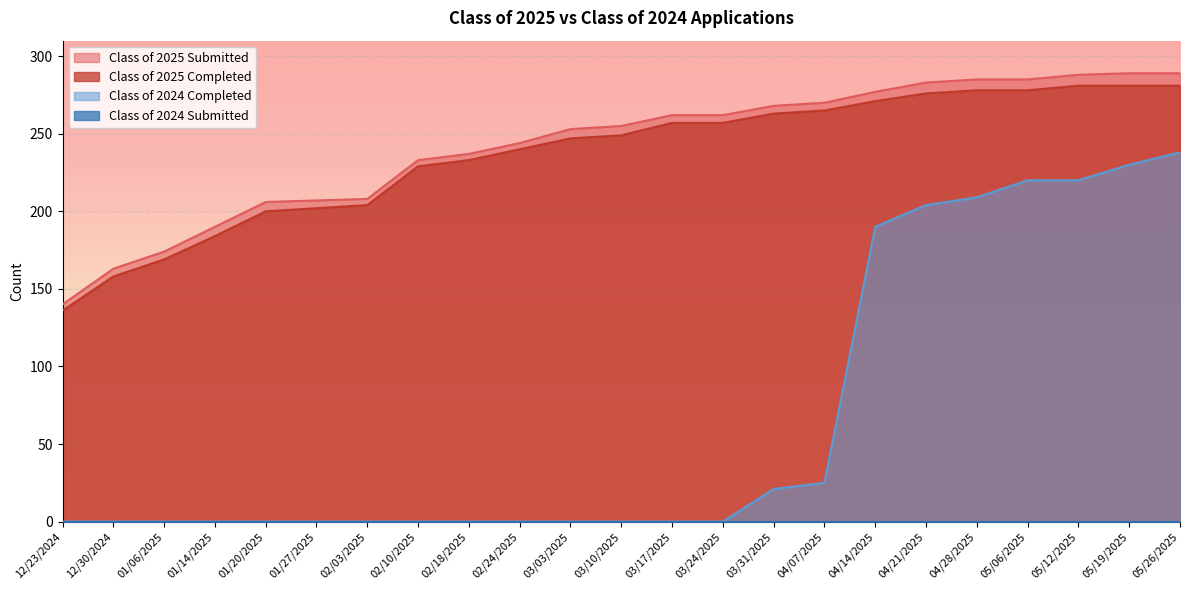

At which label does Class of 2025 Submitted reach its minimum?

12/23/2024